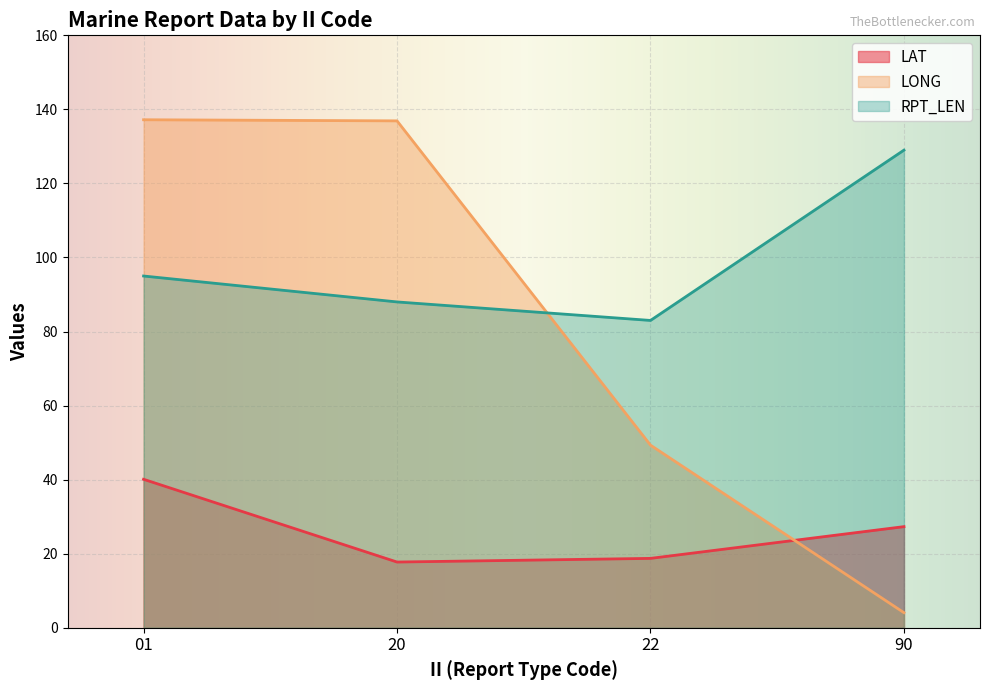

Is it true that LAT equals 40.1 at 01?

True